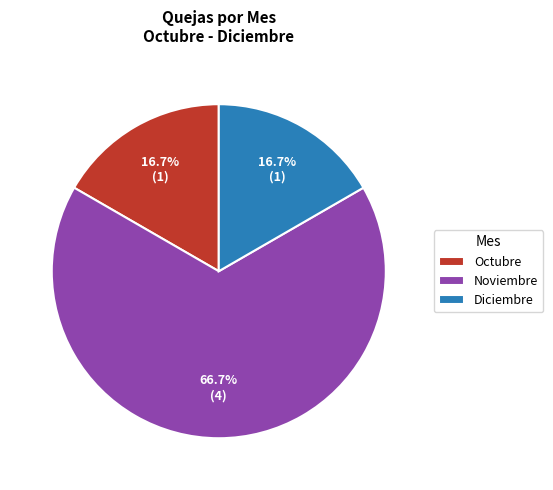

Is there any slice that represents more than half of the pie?

Yes